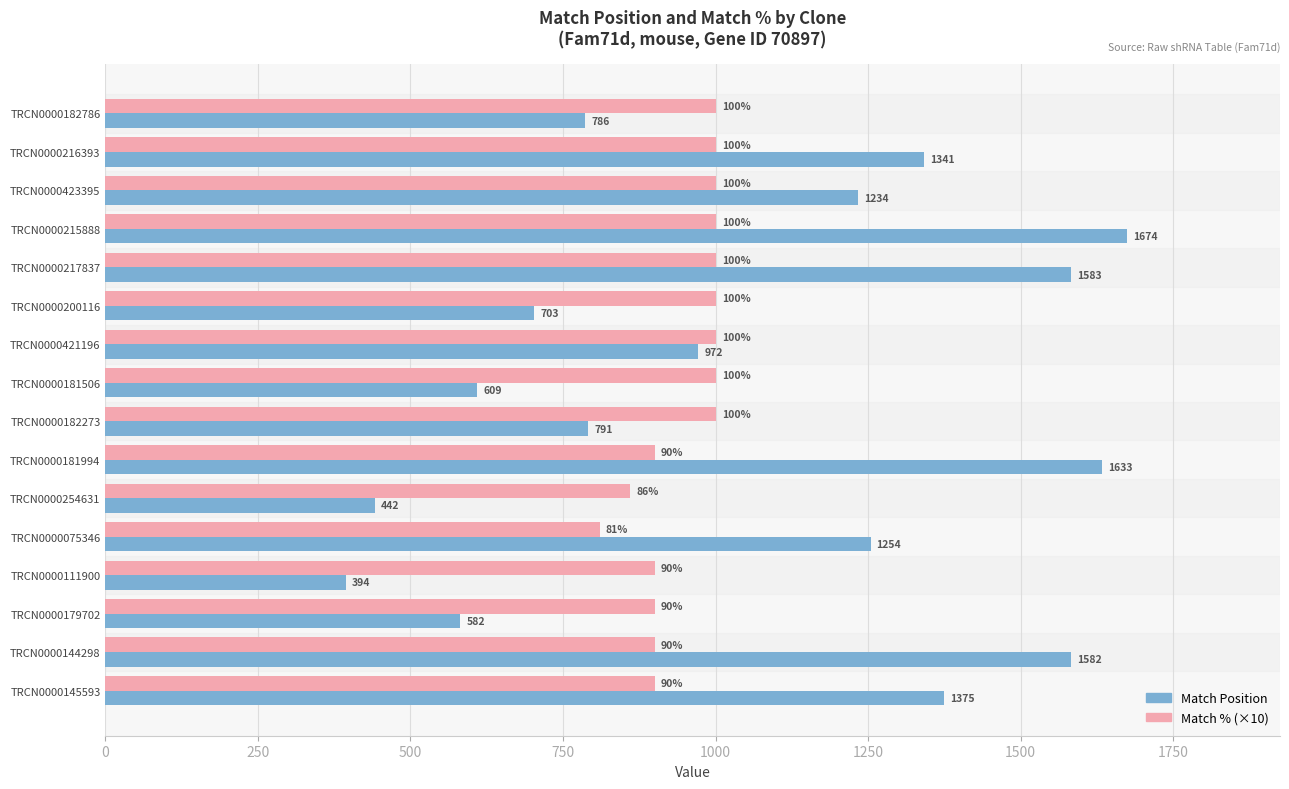

List the series in order of their overall mean, lowest first.

Match % (×10), Match Position